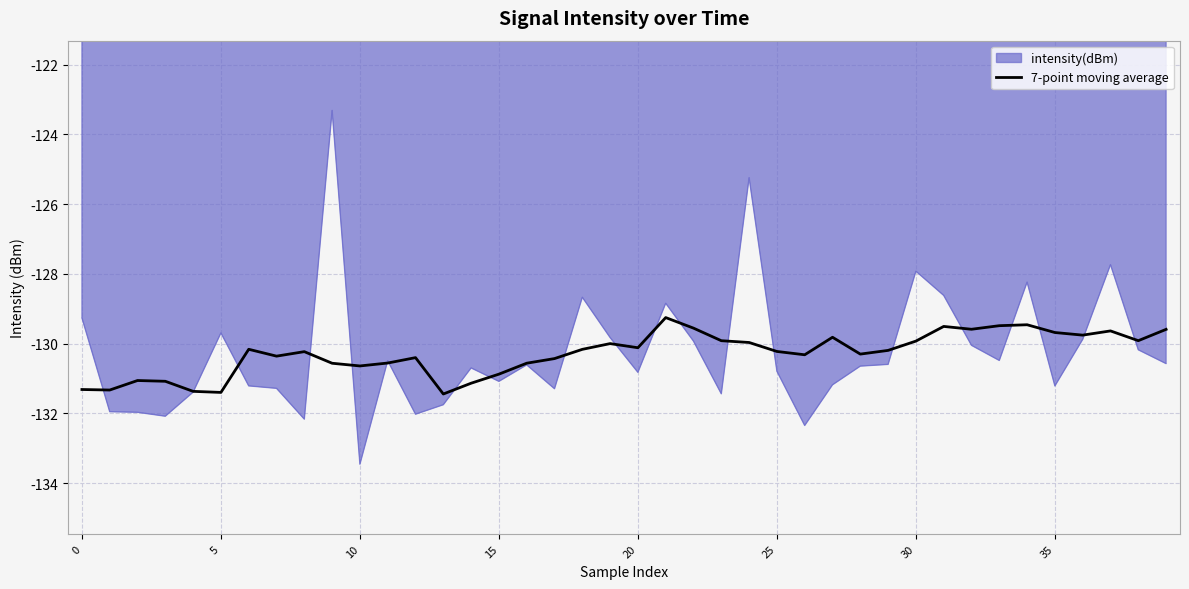

What is the smallest value displayed?

-133.5